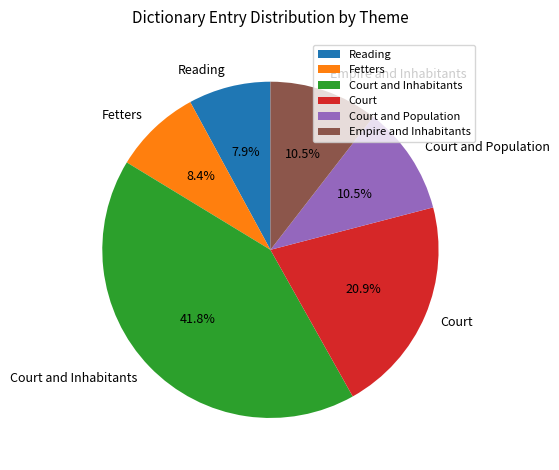

To the nearest percent, what is the combined percentage of Court and Population and Court and Inhabitants?

52%